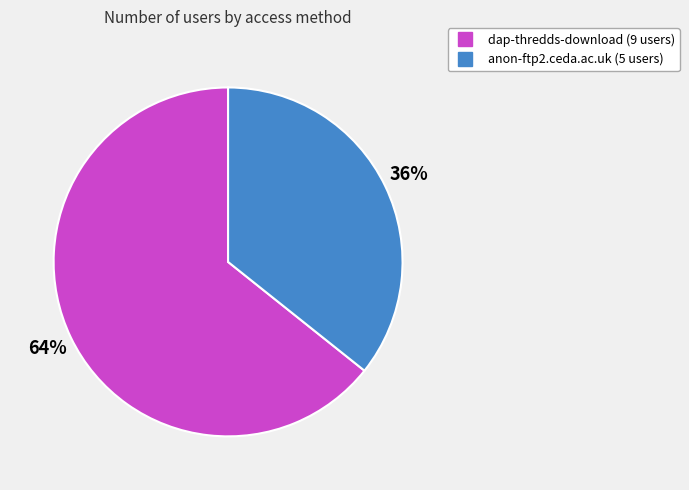

To the nearest percent, what is the combined percentage of dap-thredds-download and anon-ftp2.ceda.ac.uk?

100%